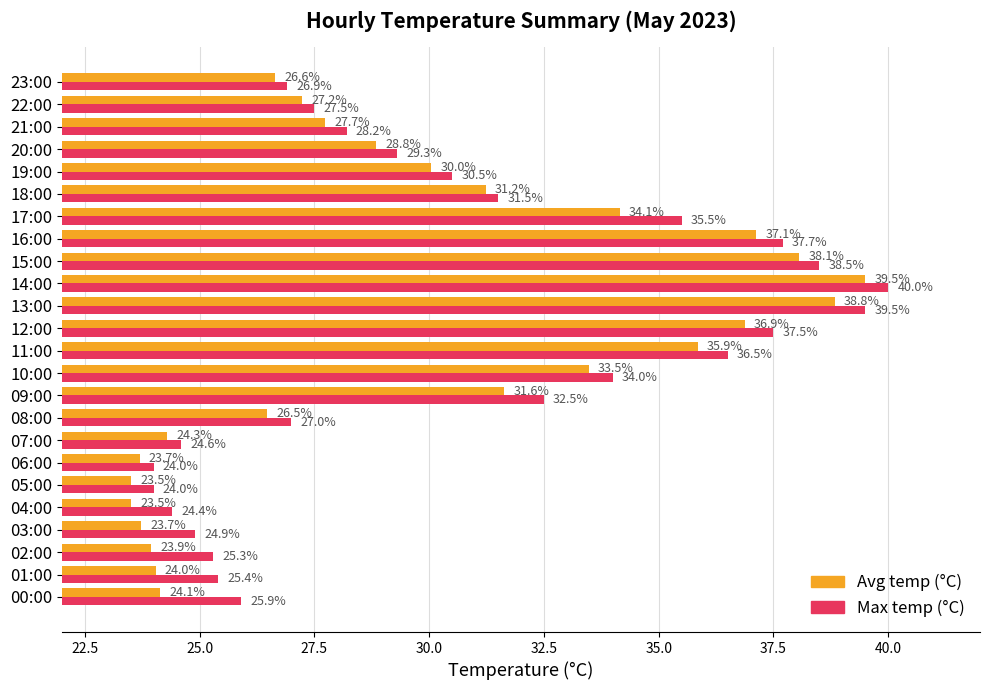

What is the average value of the Avg temp (°C) series?

29.8